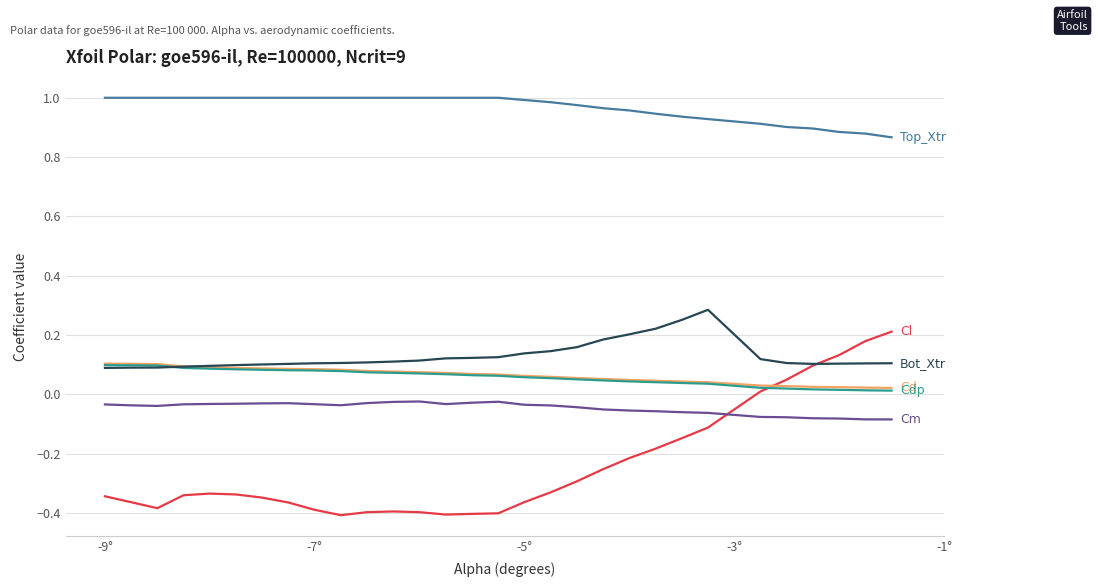

List the series in order of their peak value, highest first.

Top_Xtr, Bot_Xtr, Cl, Cd, Cdp, Cm